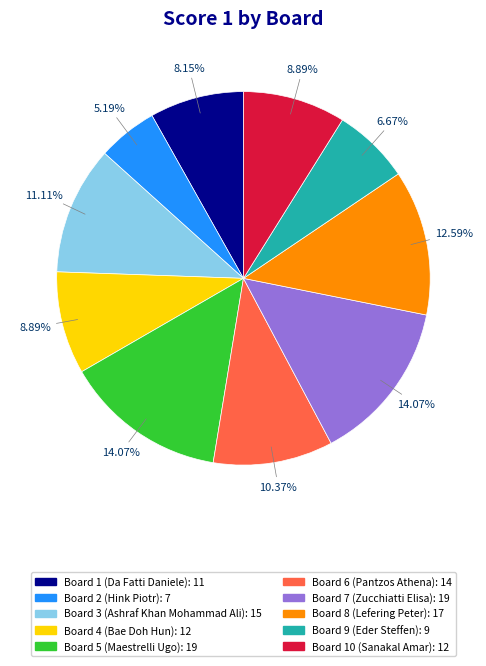

Does any single category account for the majority?

No